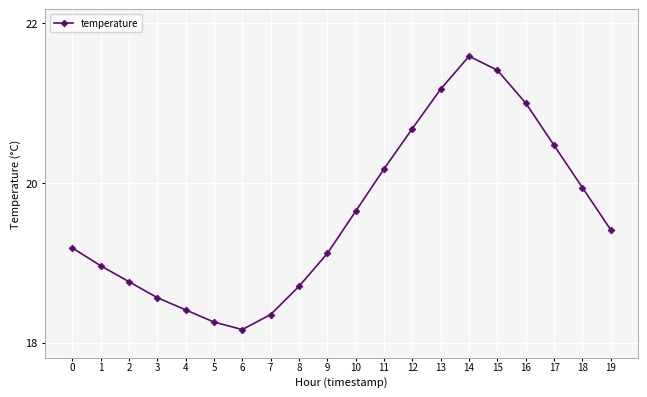

Does the chart have visible grid lines?

Yes